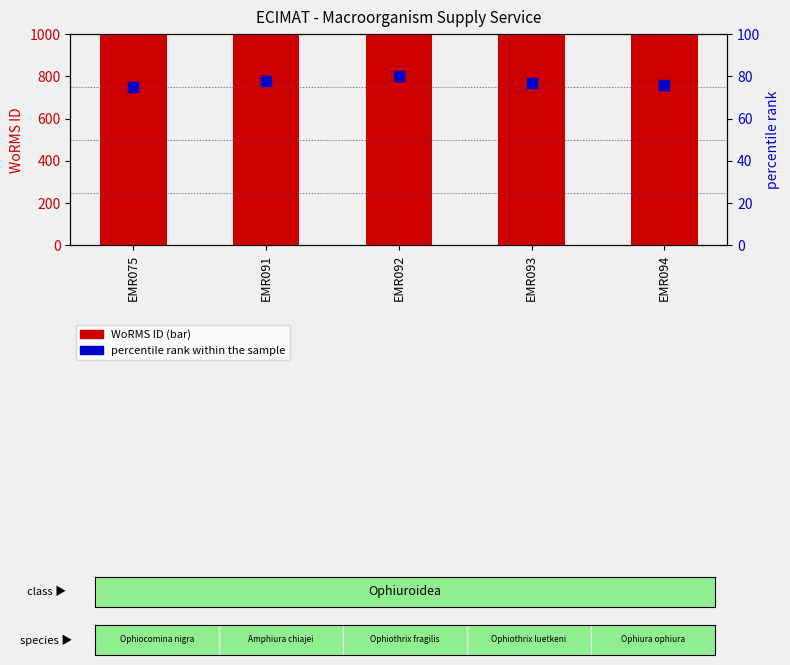

Which series contains the lowest Y value?

percentile rank within the sample